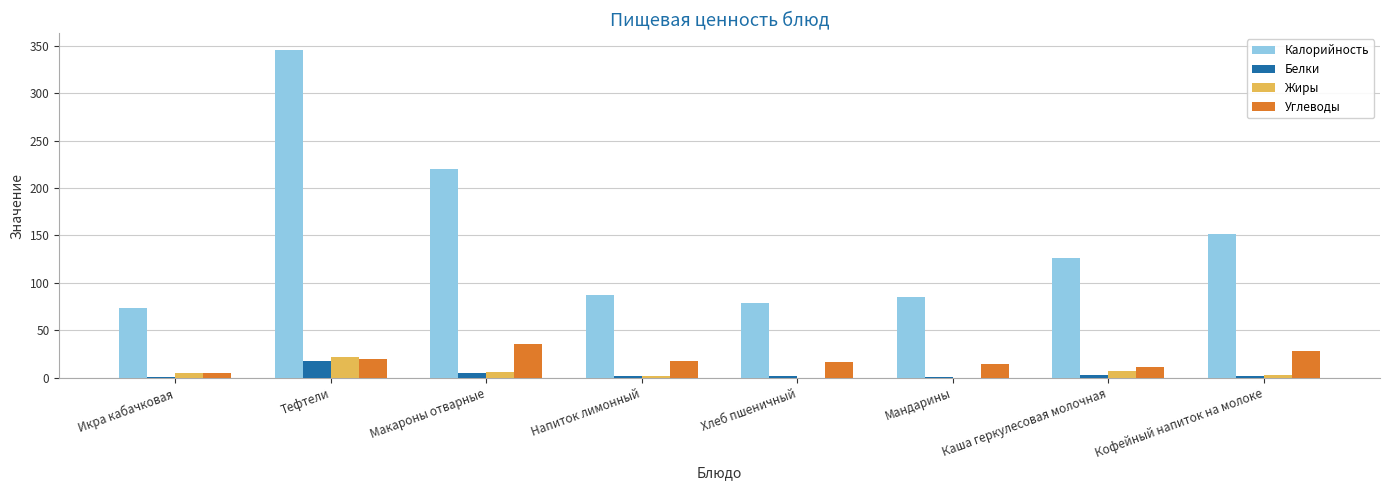

Which series has the widest spread of values?

Калорийность